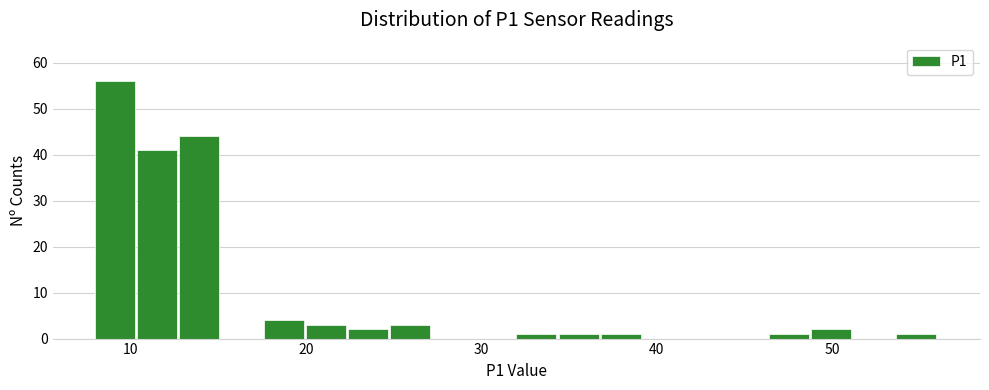

Read against the x-axis, roughly where is the centre of the tallest bar?

9